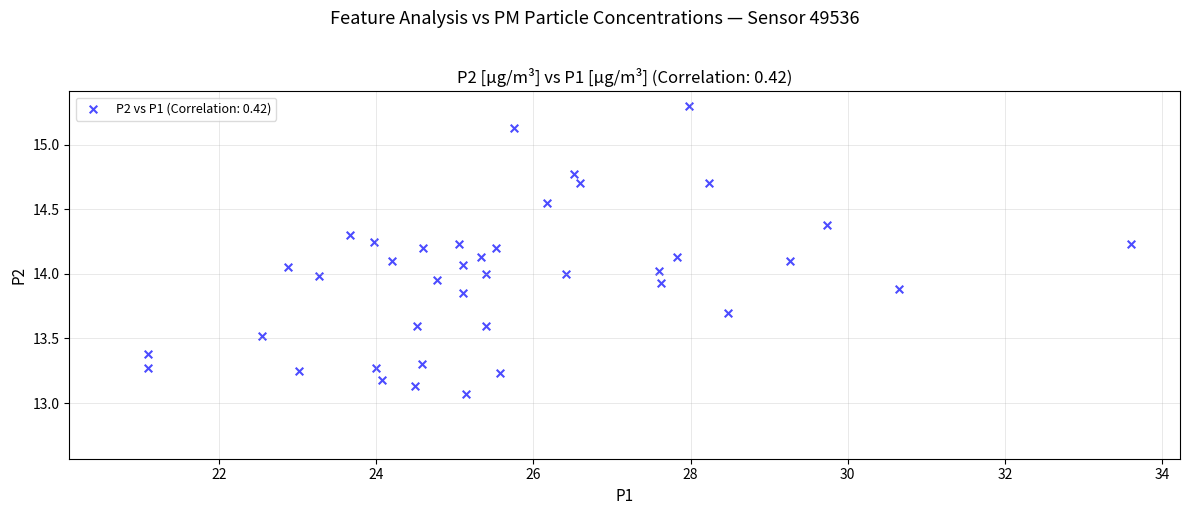

What is the range of X values (max minus min)?

12.5